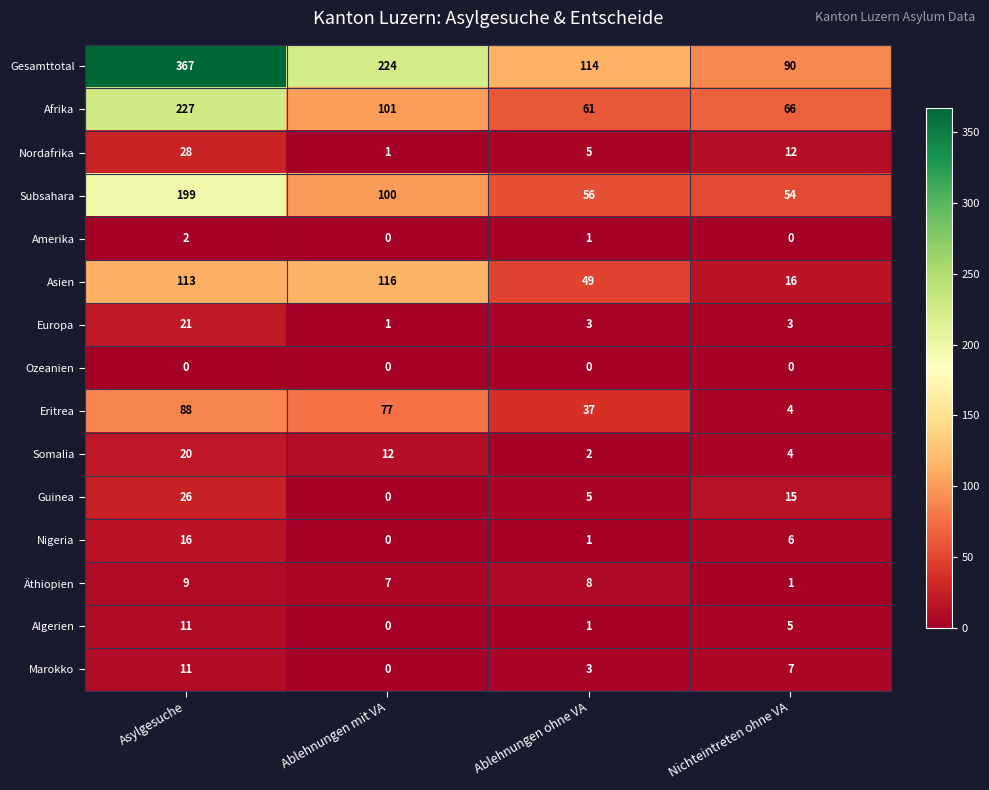

What is the difference between the highest and lowest values at Nichteintreten ohne VA?

90